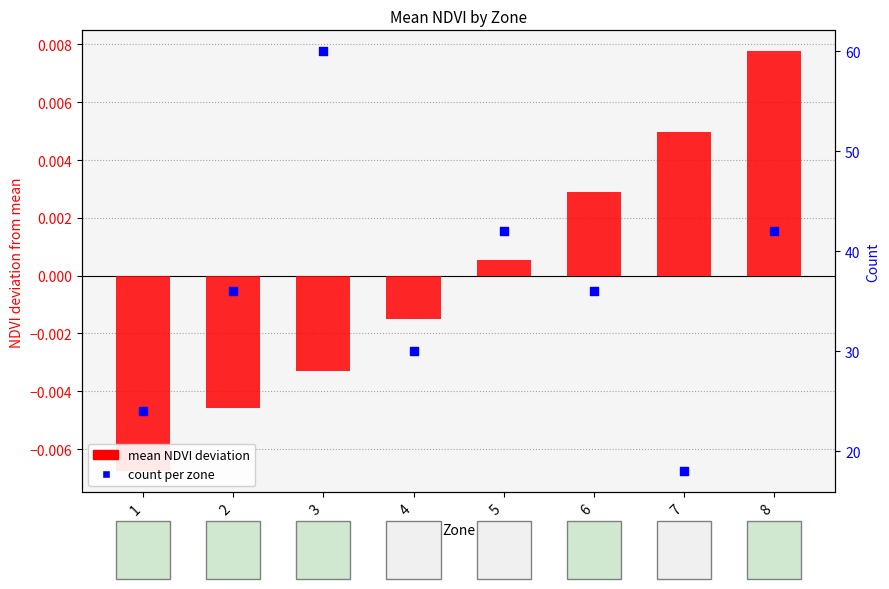

What are all the series names shown in the legend?

mean NDVI deviation, count per zone